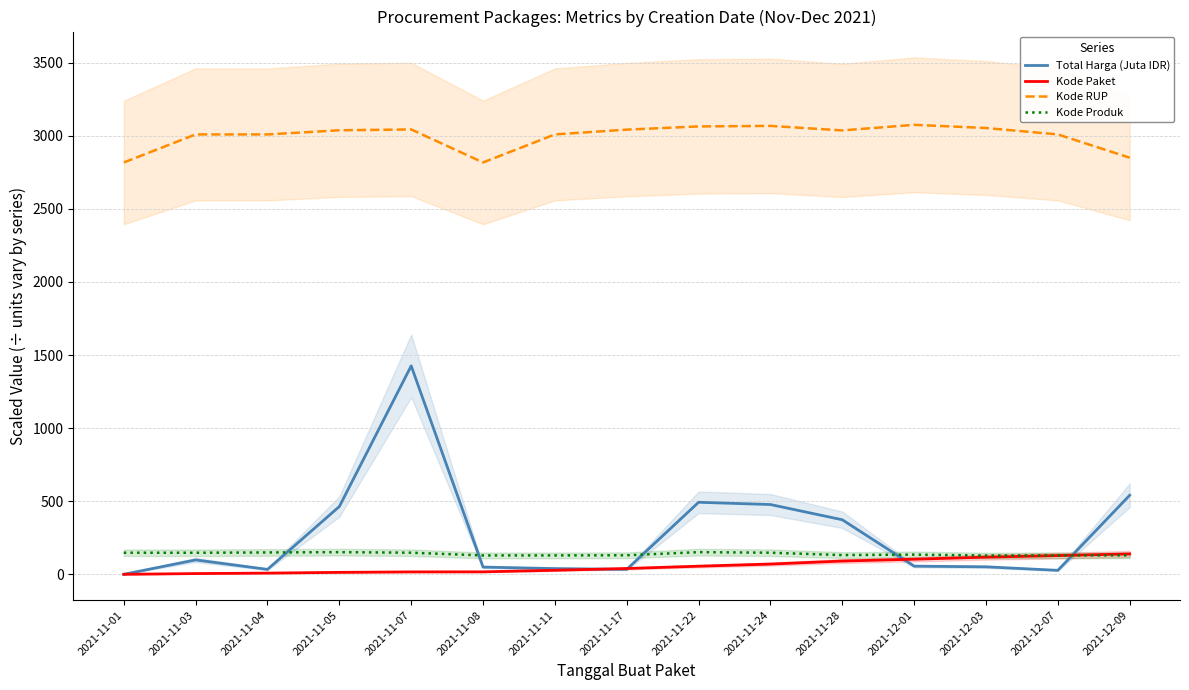

What is the sum of the Kode RUP values at 2021-11-11 and 2021-12-03?

6061.6